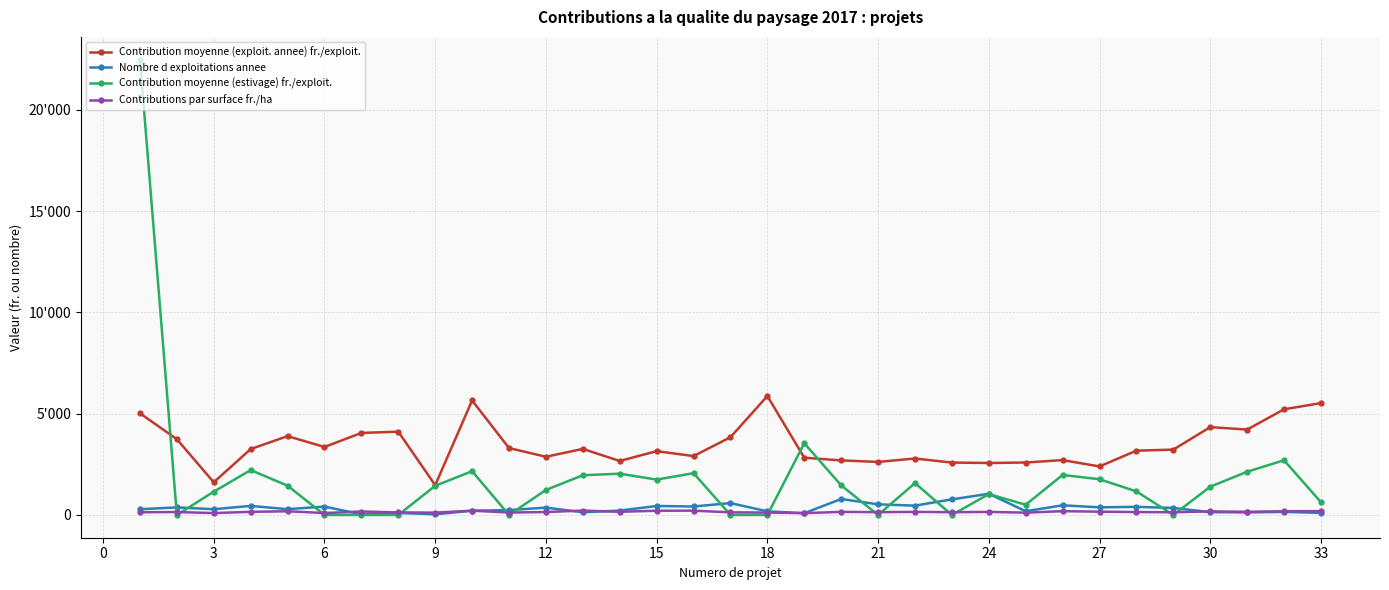

At which category does Contribution moyenne (exploit. annee) fr./exploit. reach its first local valley?

3